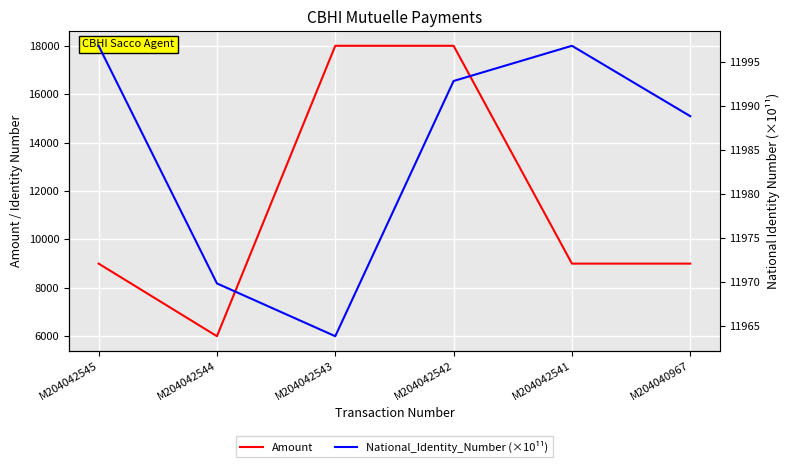

Between M204042544 and M204042541, which is larger?

M204042541